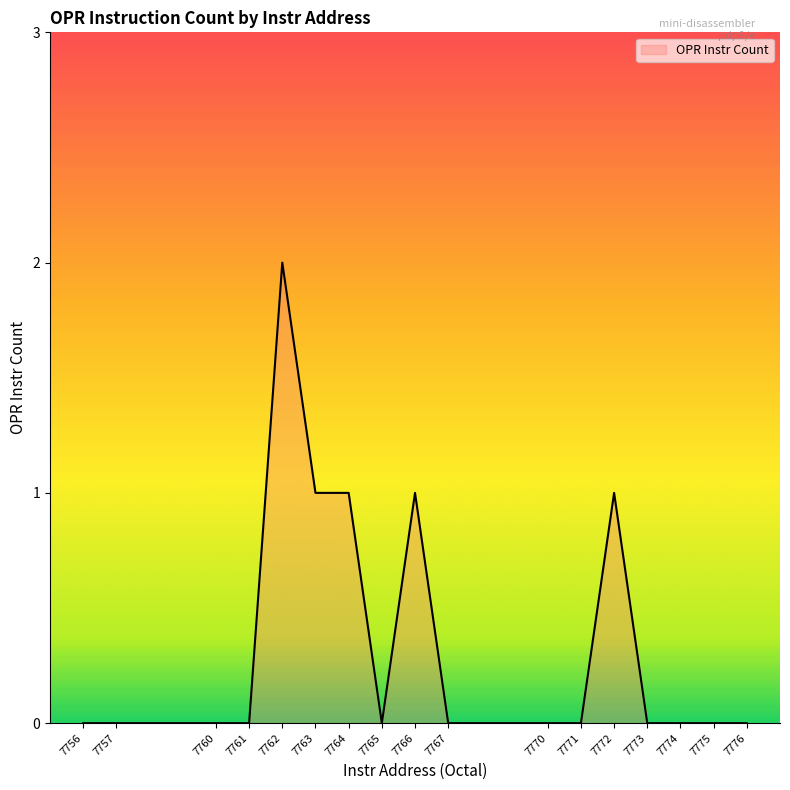

What is the change in value from 7756 to 7763?

+1